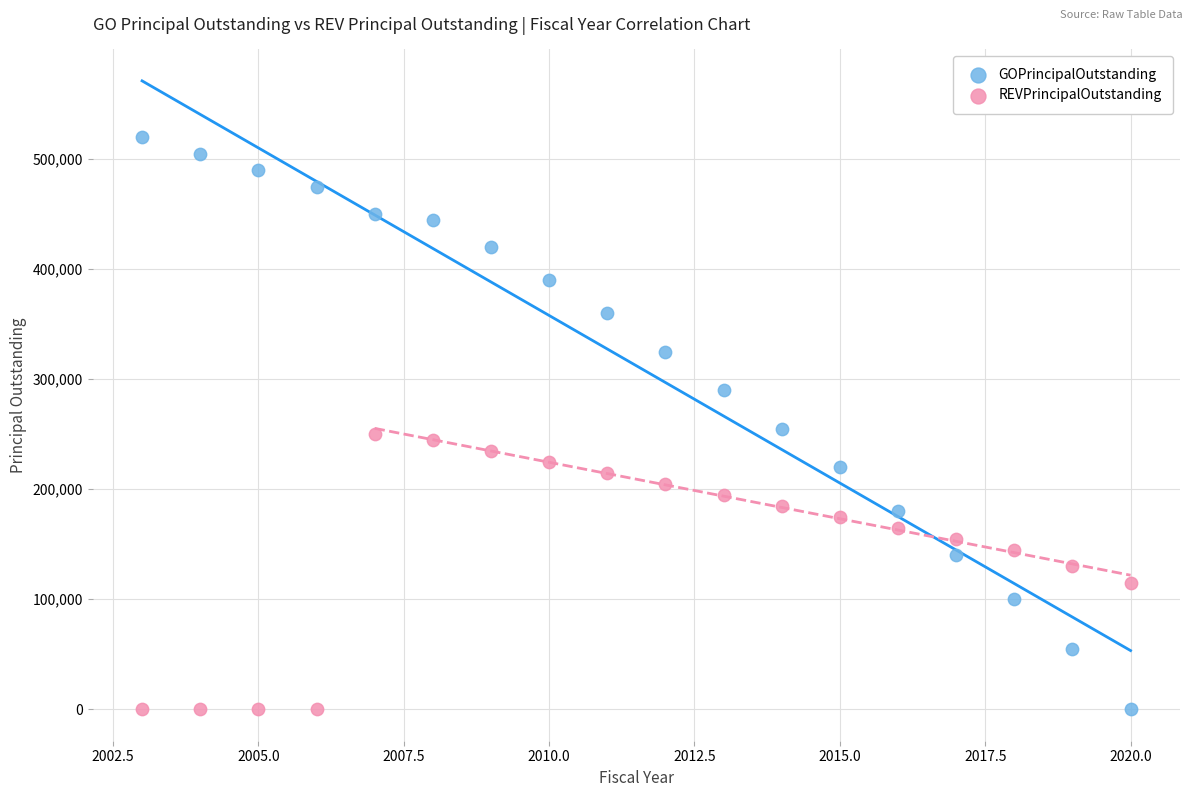

Across all data points, what is the range of X values (max minus min)?

17